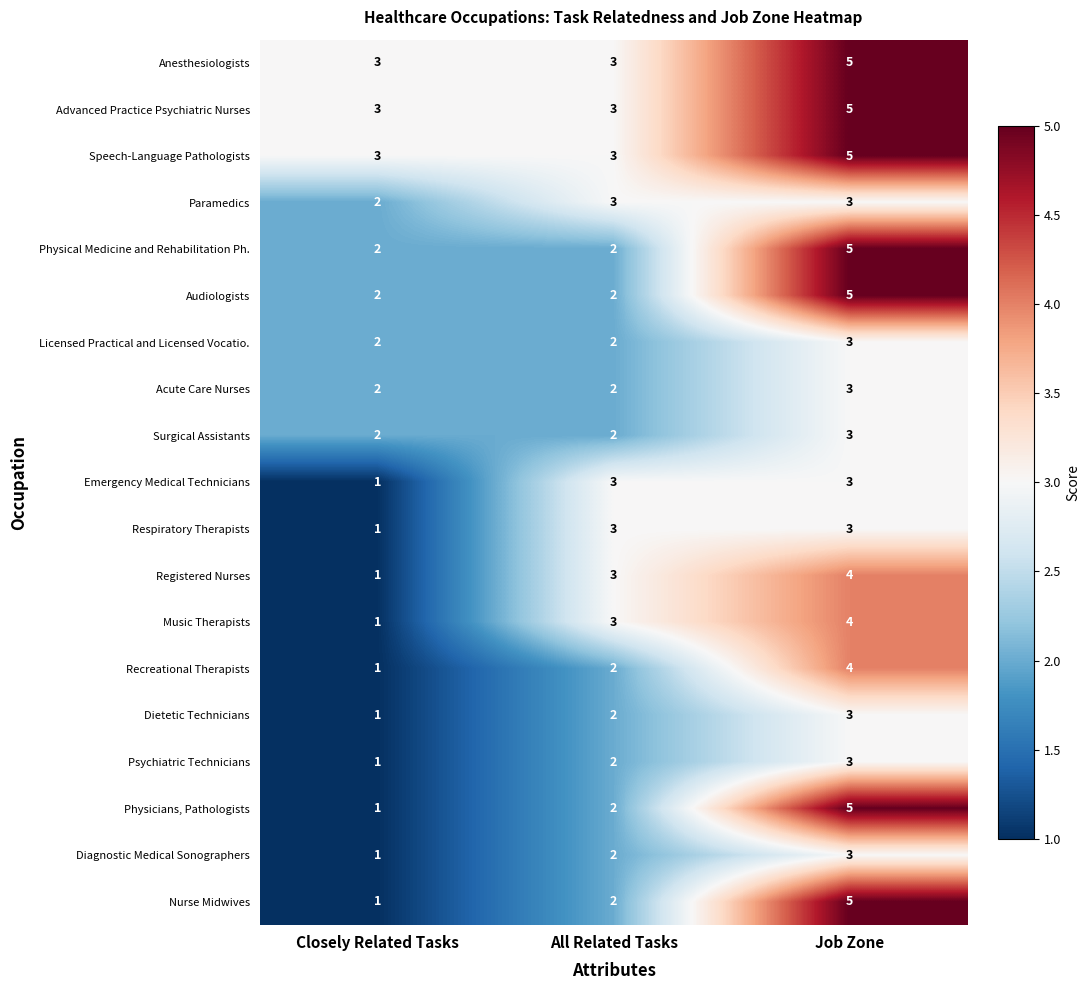

What is the difference between the maximum and second lowest values in the Physicians, Pathologists series?

3